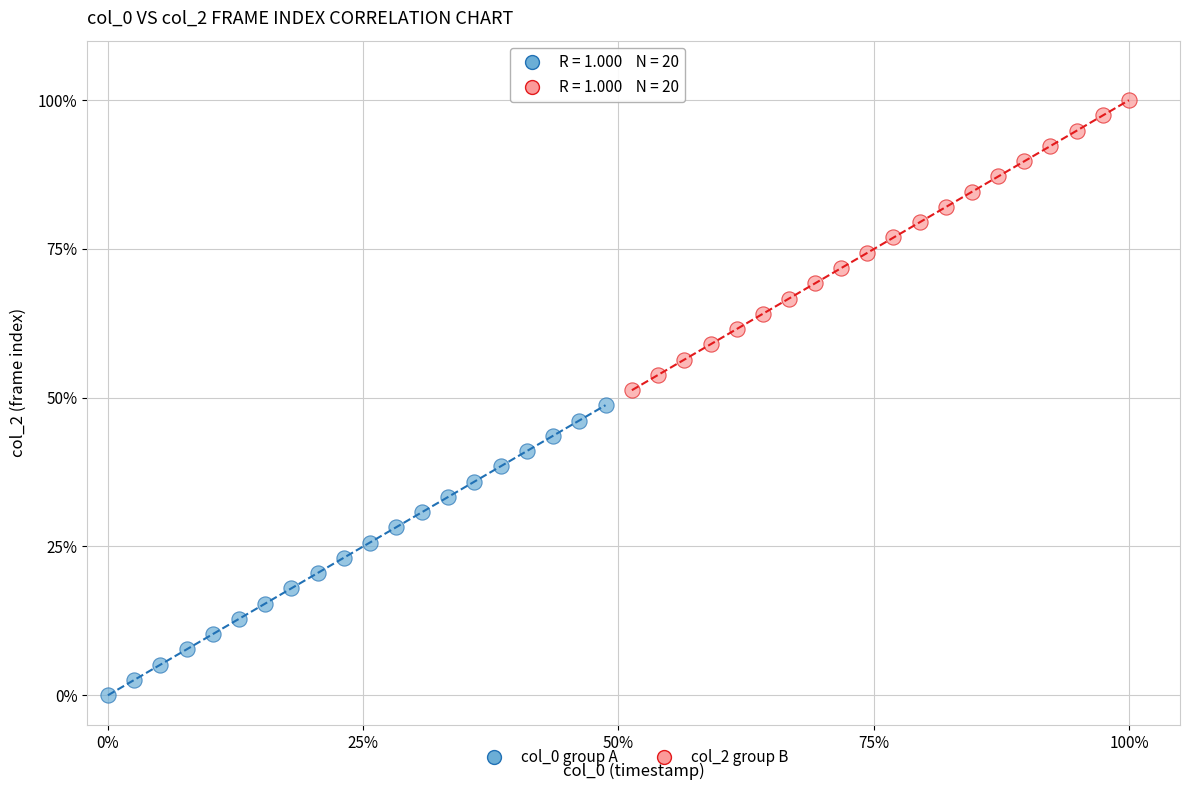

Which series reaches the maximum Y coordinate?

col_2 group B